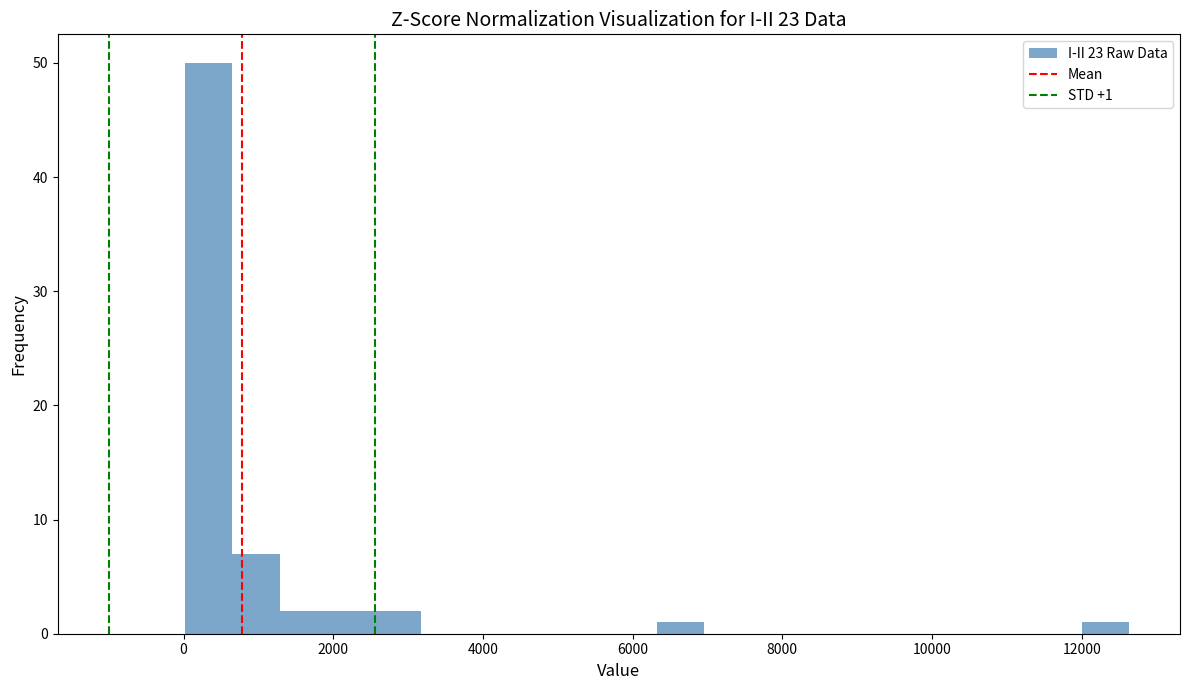

Around what value on the x-axis is the tallest bar? Give the approximate position of its centre, as read against the axis.

400